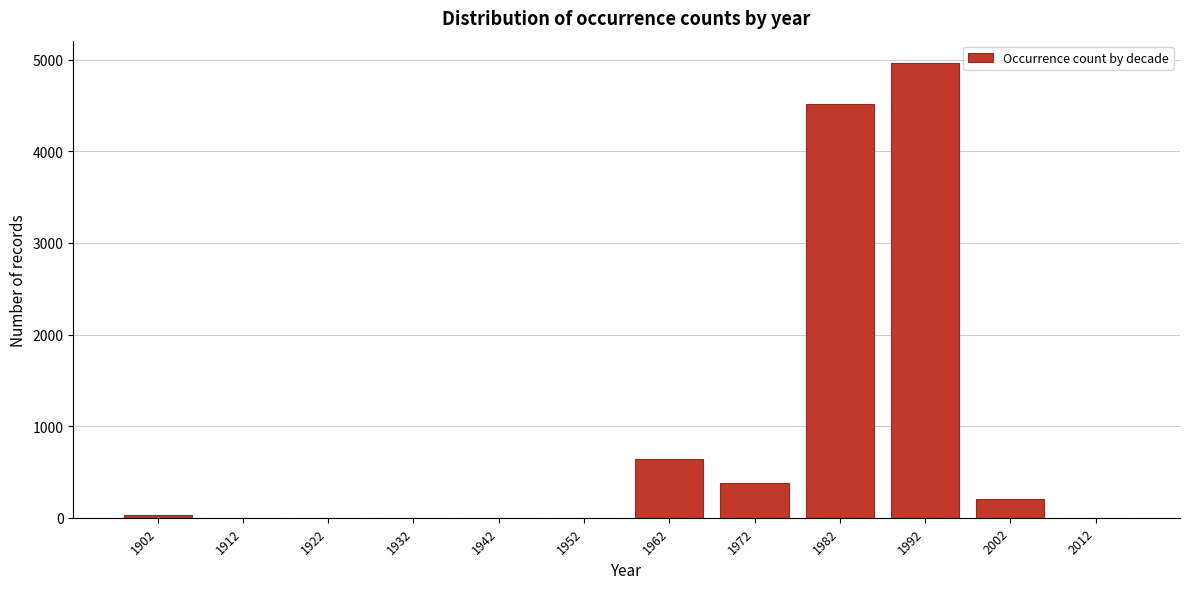

Is it true that the value at 1982 is 4519?

True